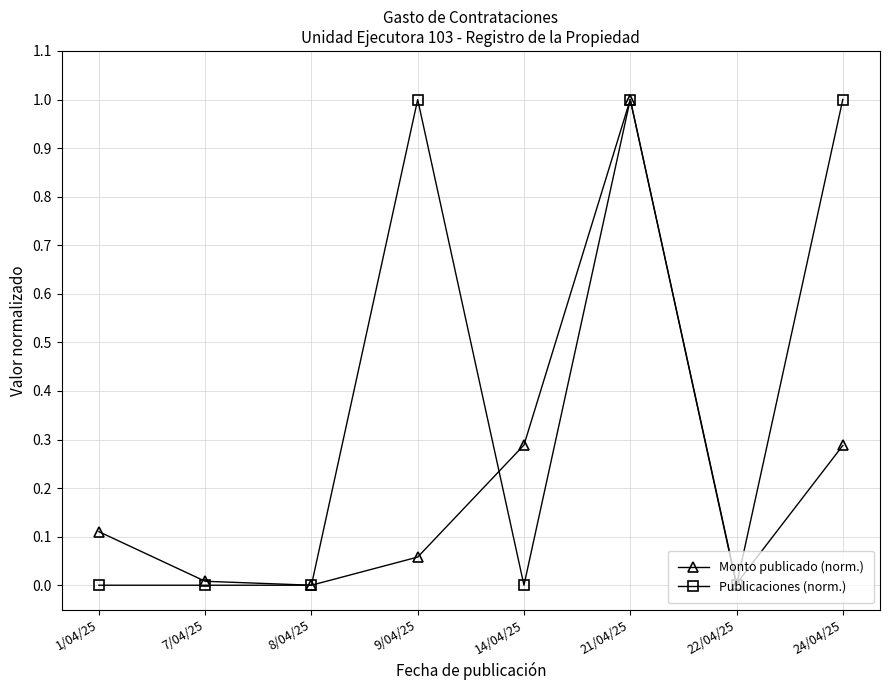

How many interior local peaks does the Monto publicado (norm.) series have?

1